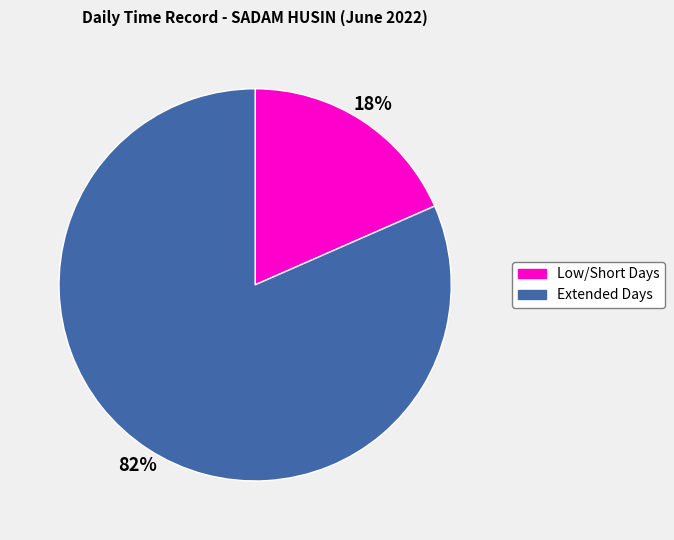

How many segments does this pie chart have?

2